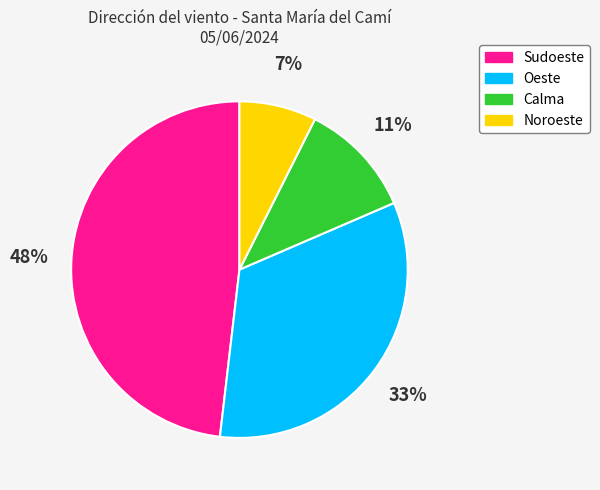

Which has a higher value, Calma or Oeste?

Oeste